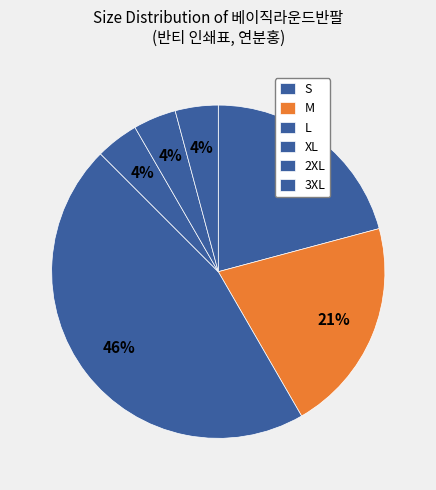

How many segments does this pie chart have?

6